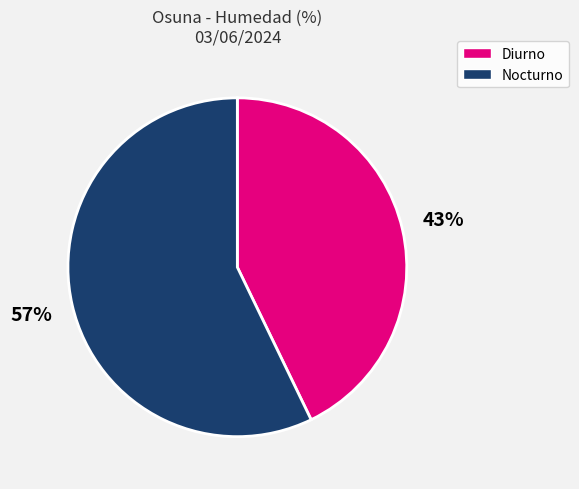

Count the number of slices in the pie.

2